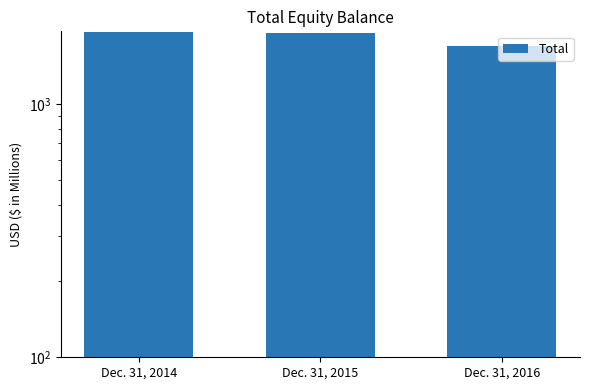

What is the ratio of the value at Dec. 31, 2015 to the value at Dec. 31, 2016?

1.1